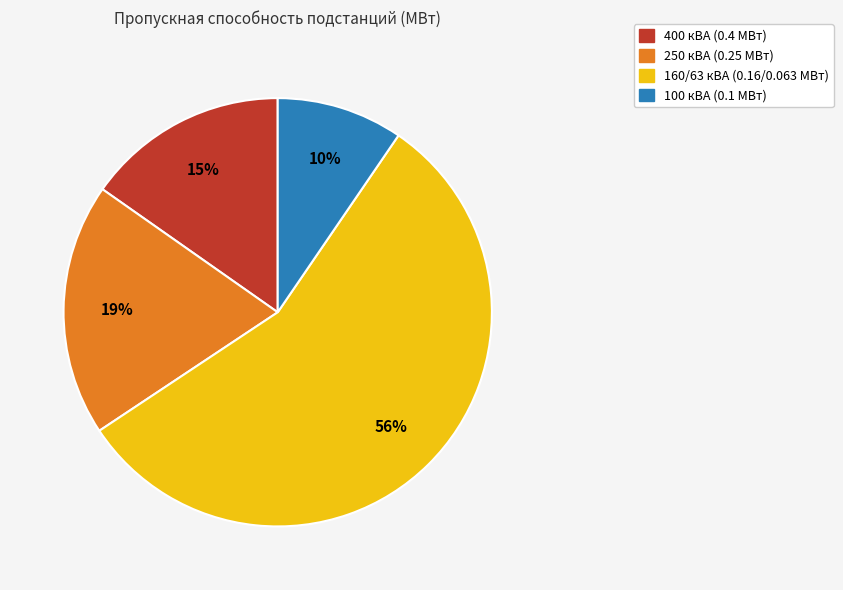

To the nearest percent, what is the average slice percentage?

25%